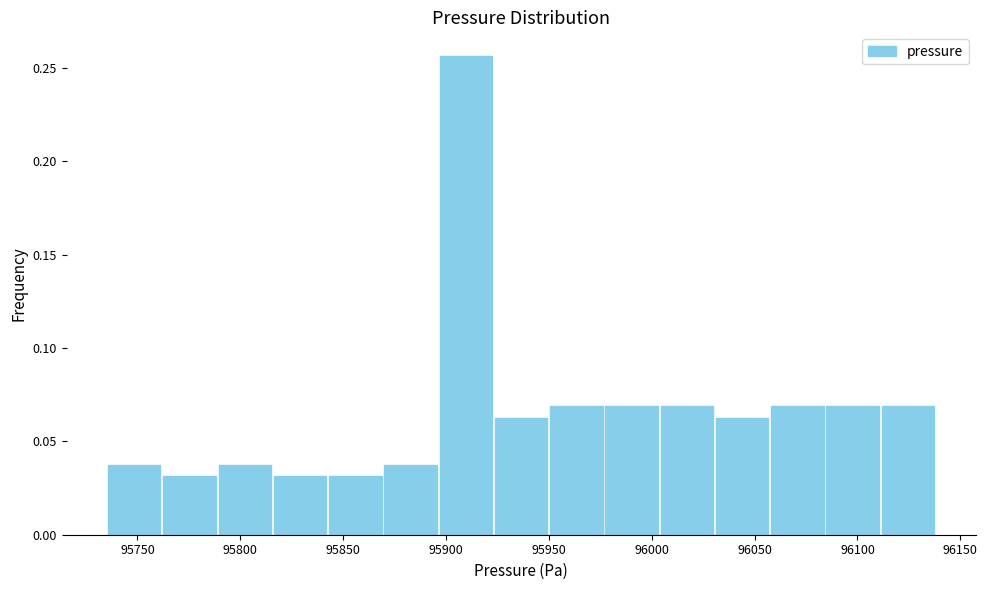

What is the height of the bar covering 96085 to 96110 on the x-axis? Neither the bar edges nor the heights are printed on the chart, so give them approximately, as read against the axes.

0.070